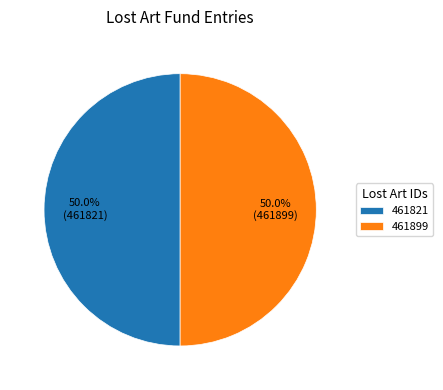

What is the ratio of the value at 461821 to the value at 461899?

1.0